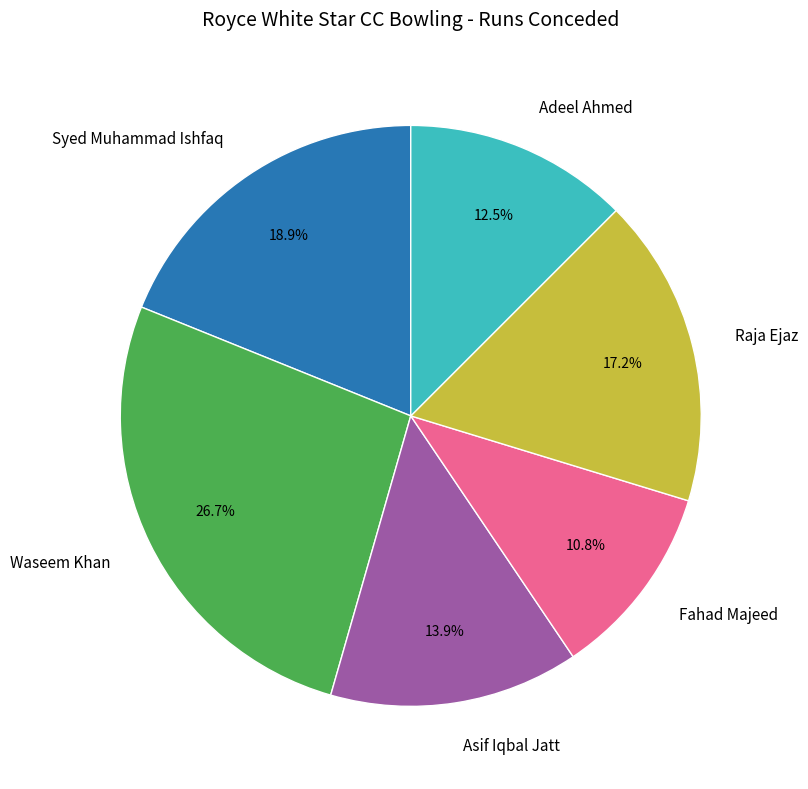

Which has a higher value, Fahad Majeed or Waseem Khan?

Waseem Khan